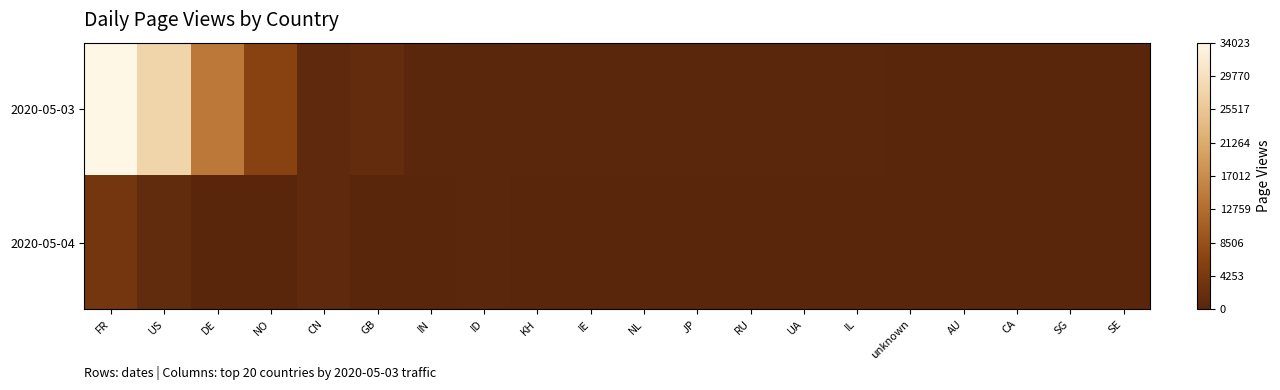

Rank the series by their maximum value, from highest to lowest.

2020-05-03, 2020-05-04